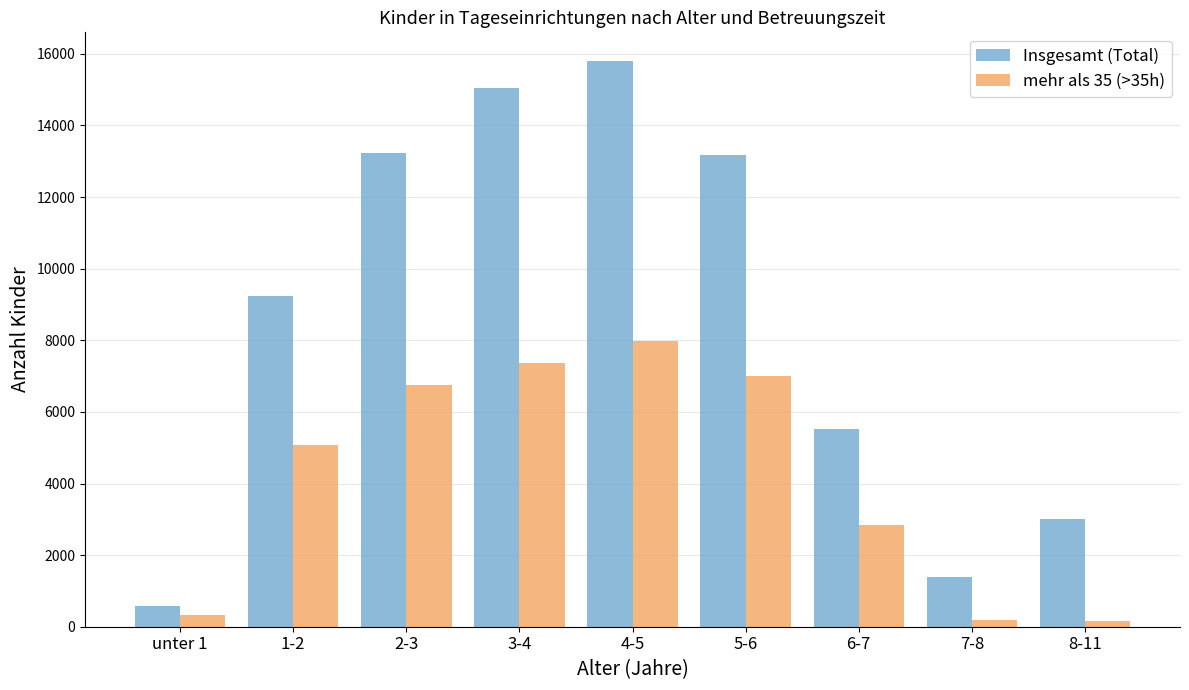

The value of Insgesamt (Total) at 2-3 is 20205. True or false?

False